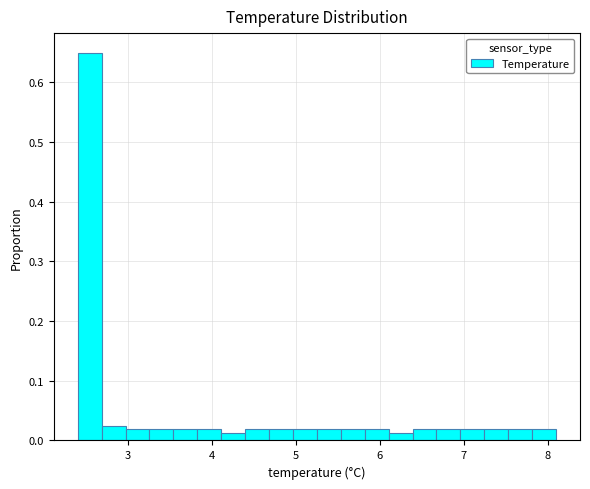

Read against the x-axis, roughly where is the centre of the tallest bar?

2.5